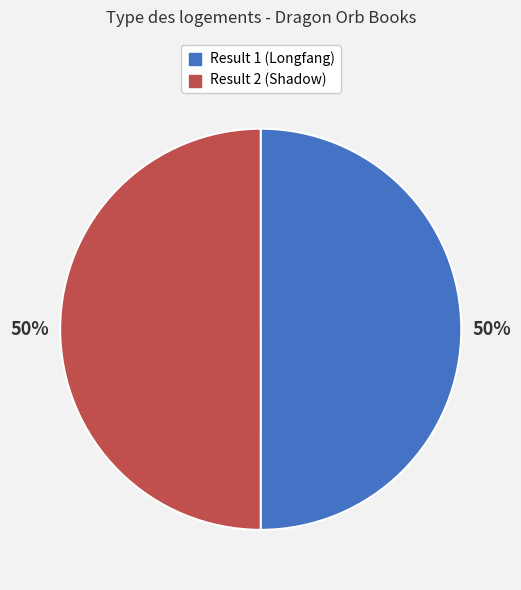

To the nearest percent, what is the average slice percentage?

50%